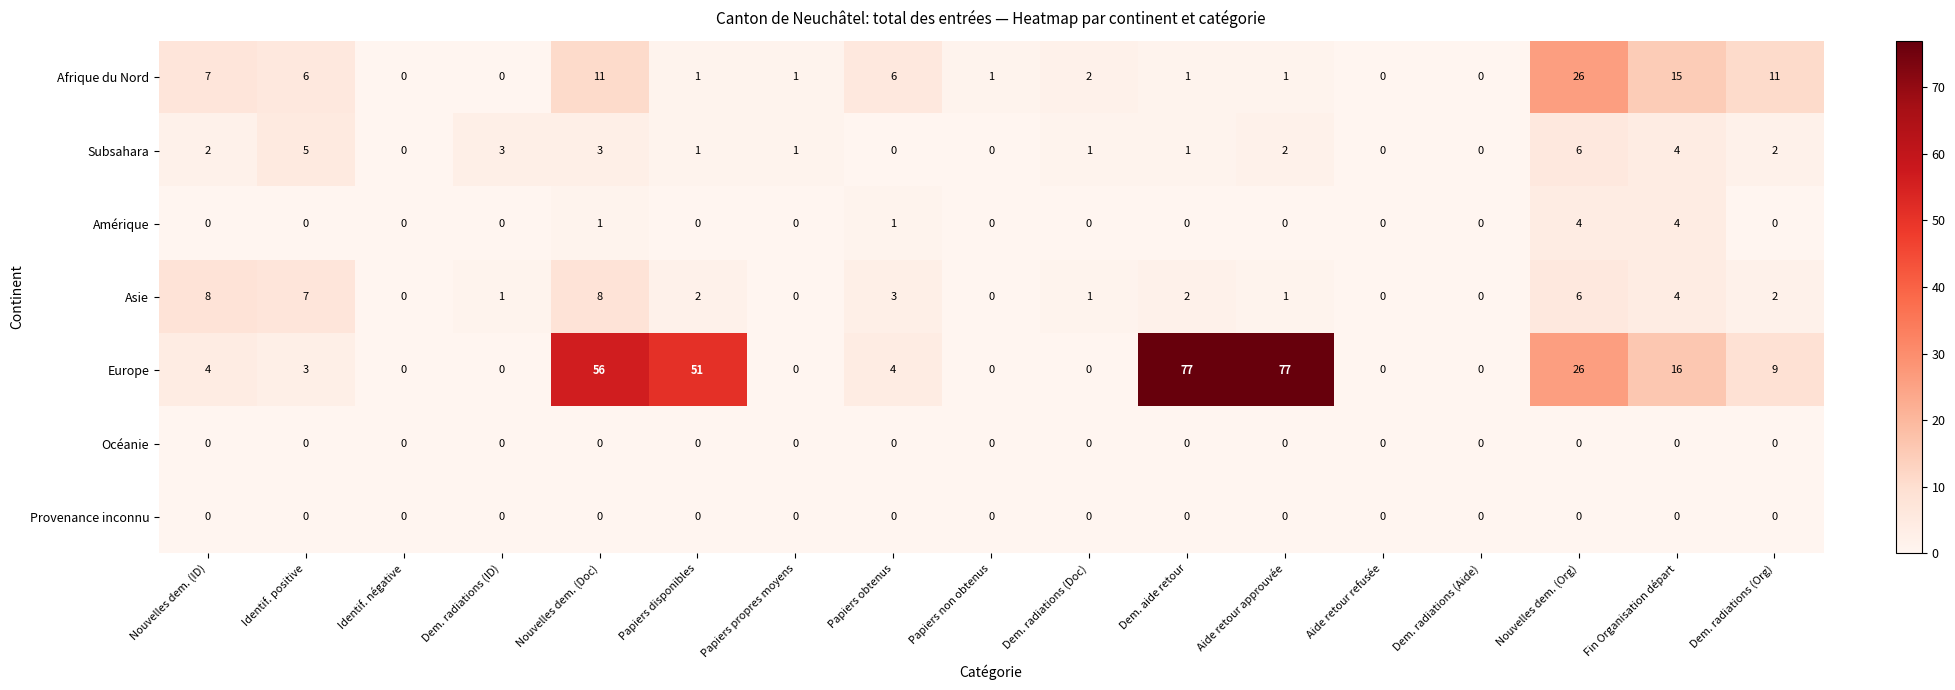

The value of Asie at Identif. positive is 7. True or false?

True